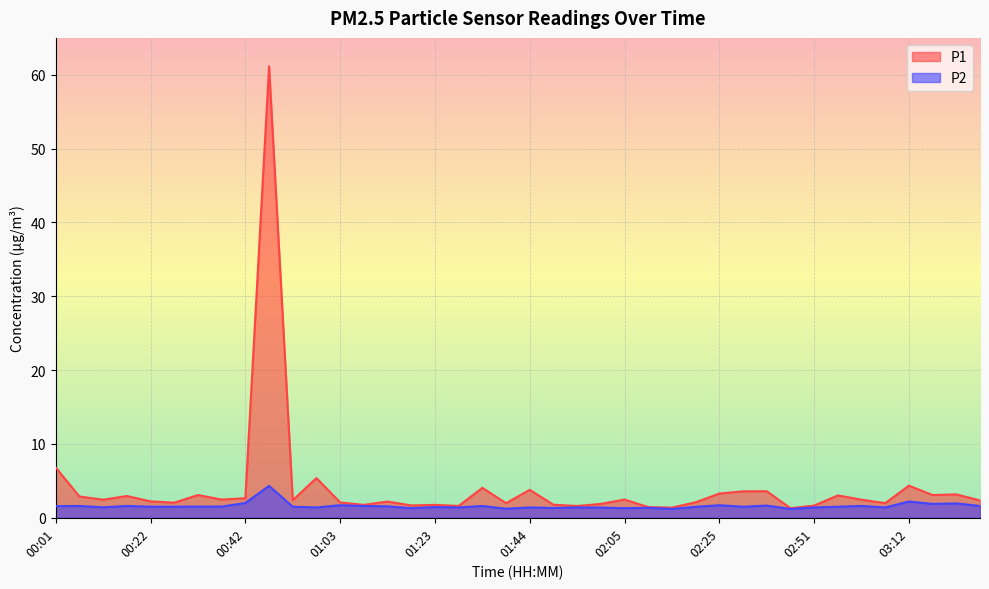

Is the value of P2 at 01:39 greater than the value of P1 at 03:17?

No